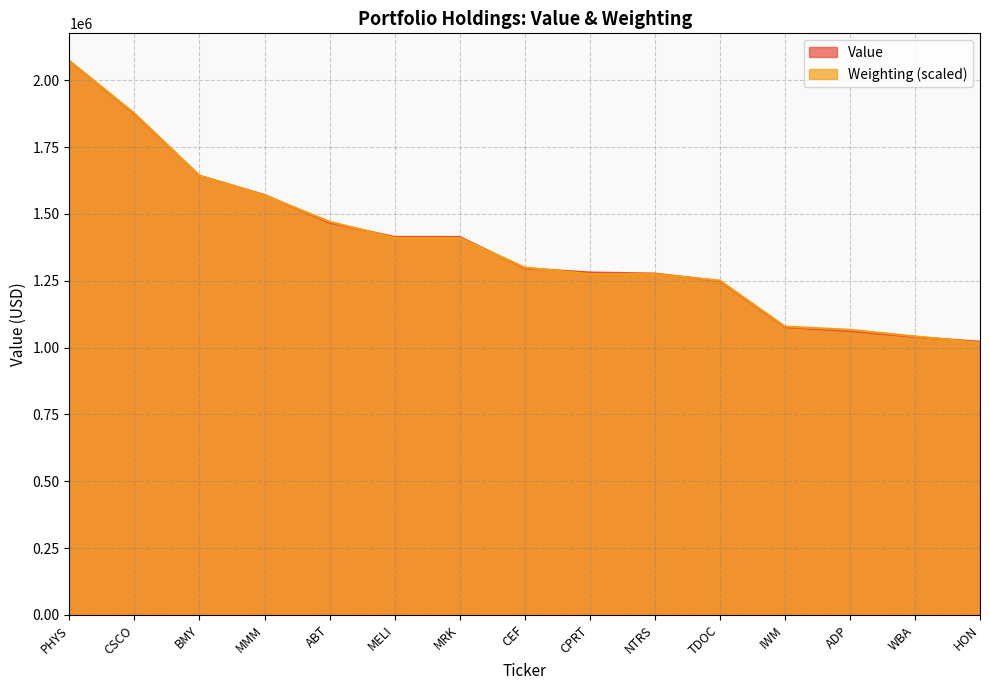

What is the maximum value shown in the chart?

2072000.0